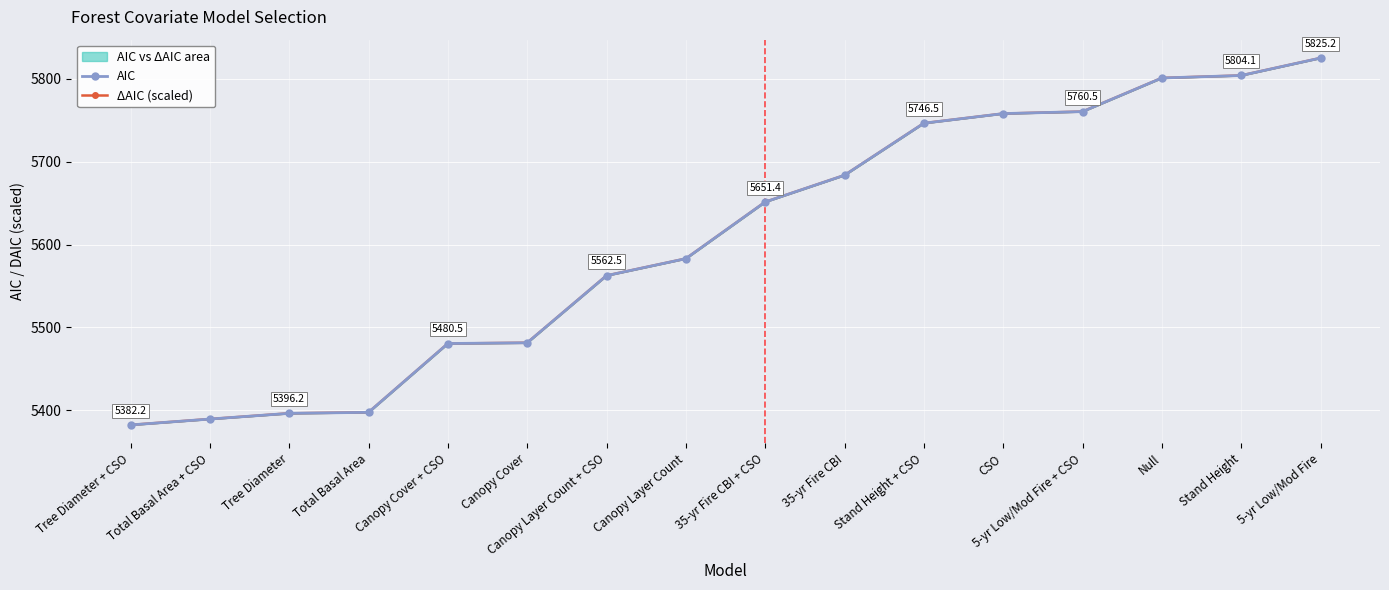

True or false: ΔAIC (scaled) has more than 0 points higher than both neighbors.

False